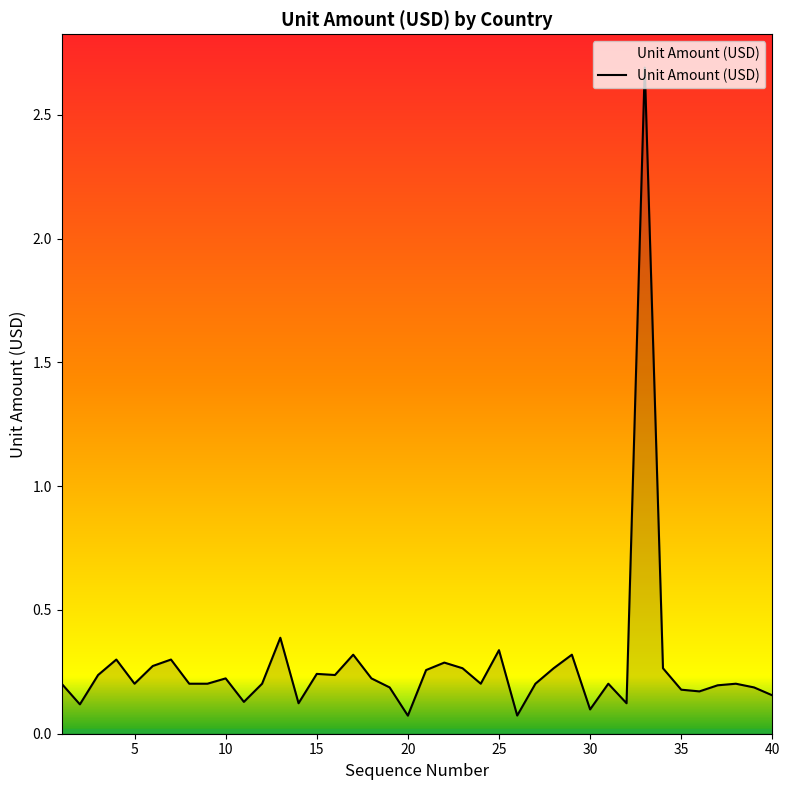

How many lines are shown in the chart?

1